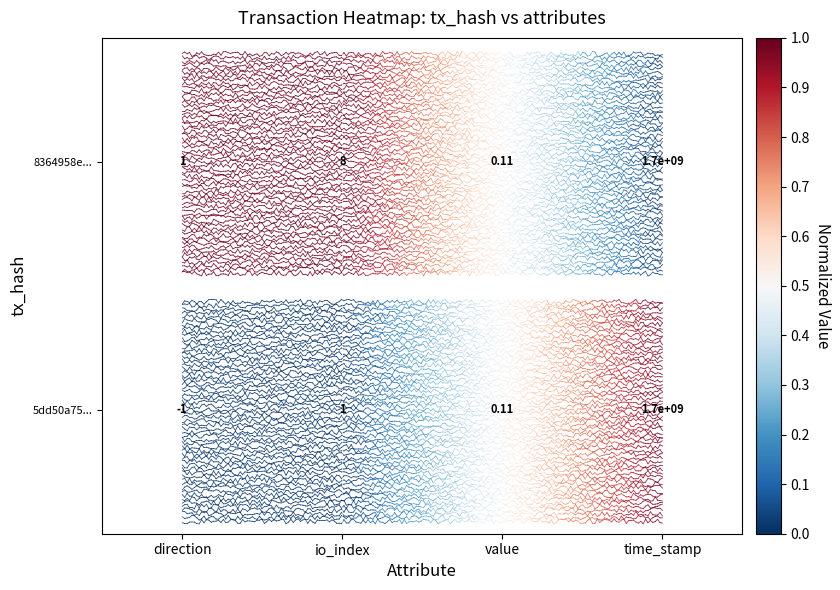

List the series in order of their overall mean, highest first.

8364958e..., 5dd50a75...